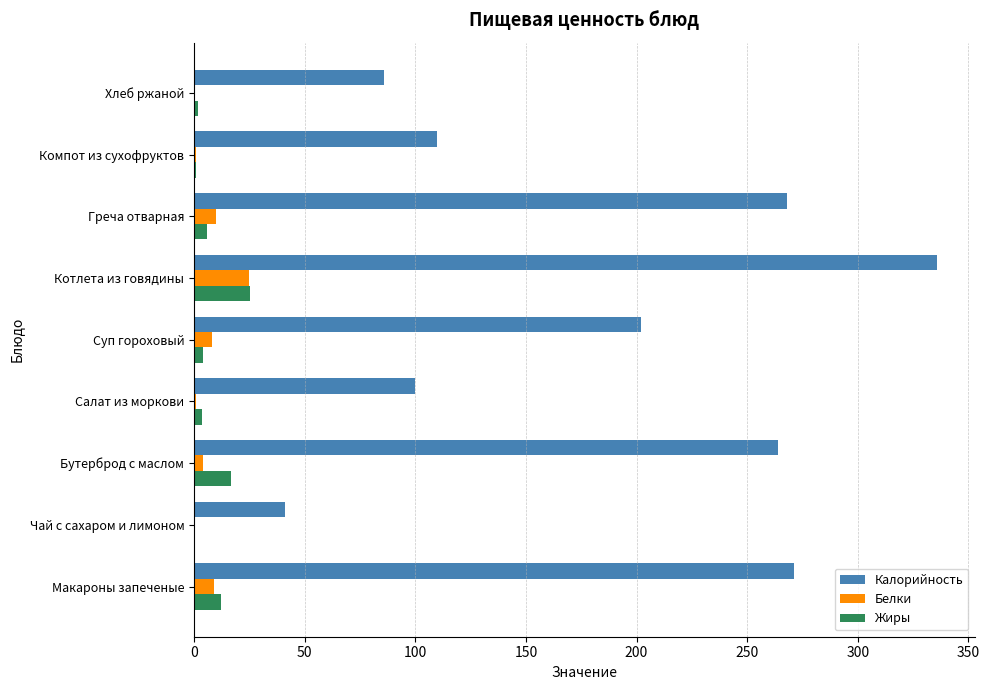

Which series changed the most between Бутерброд с маслом and Суп гороховый?

Калорийность